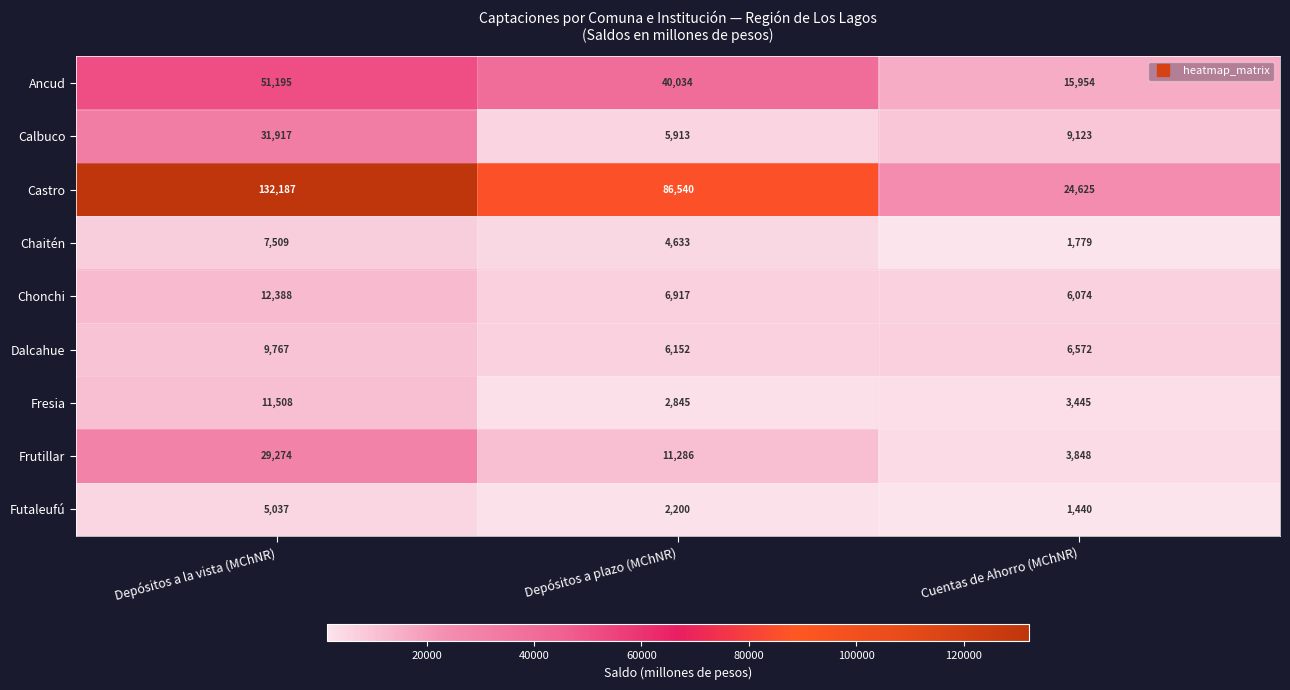

Which series has the largest range (max minus min)?

Castro